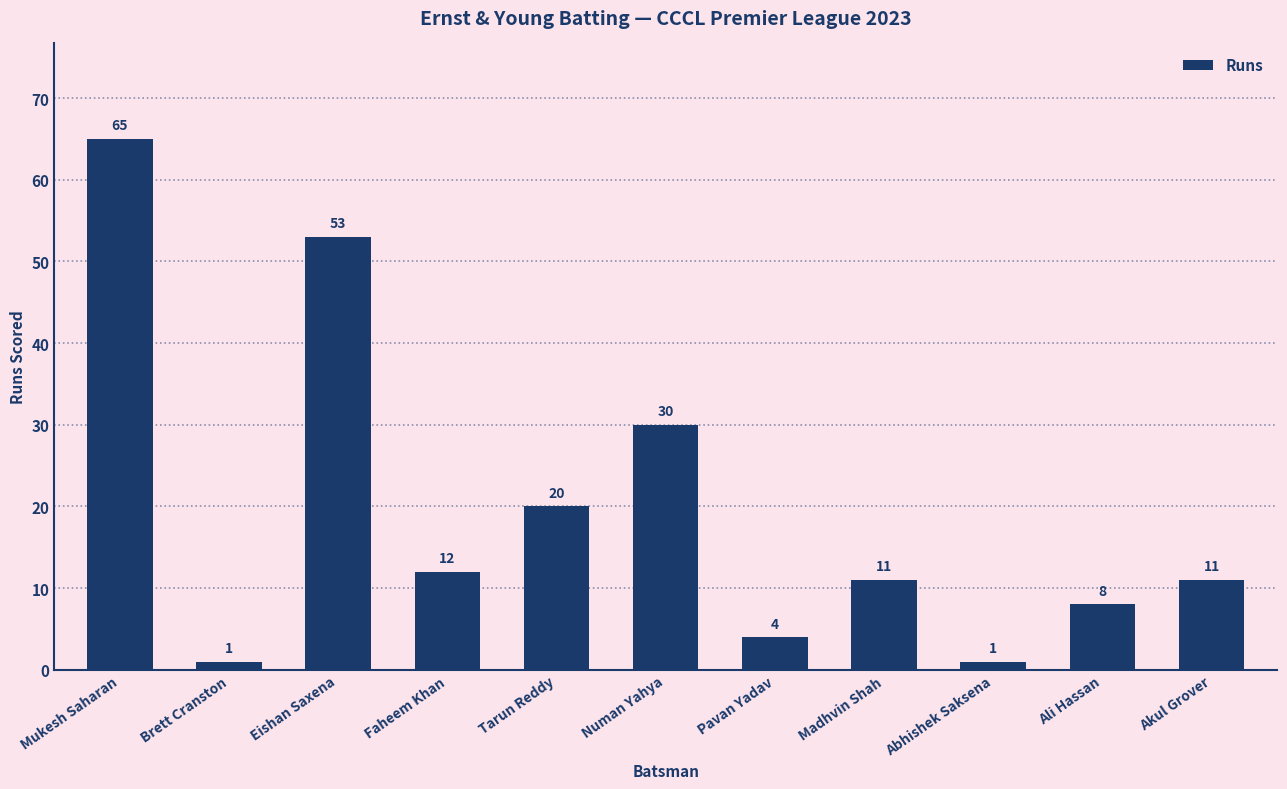

What position from the left is Pavan Yadav?

7